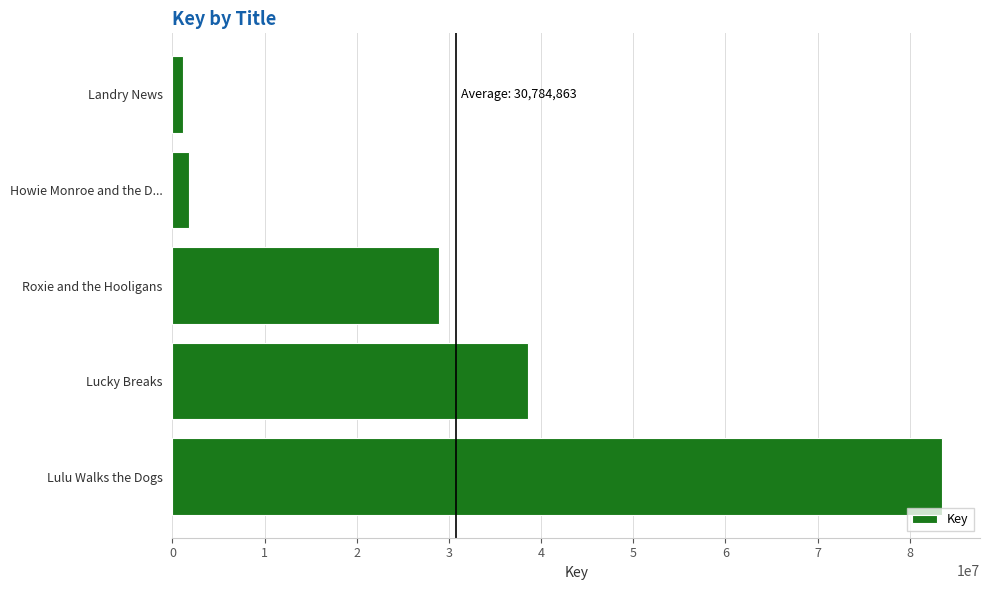

What is the sum of all values?

153924313